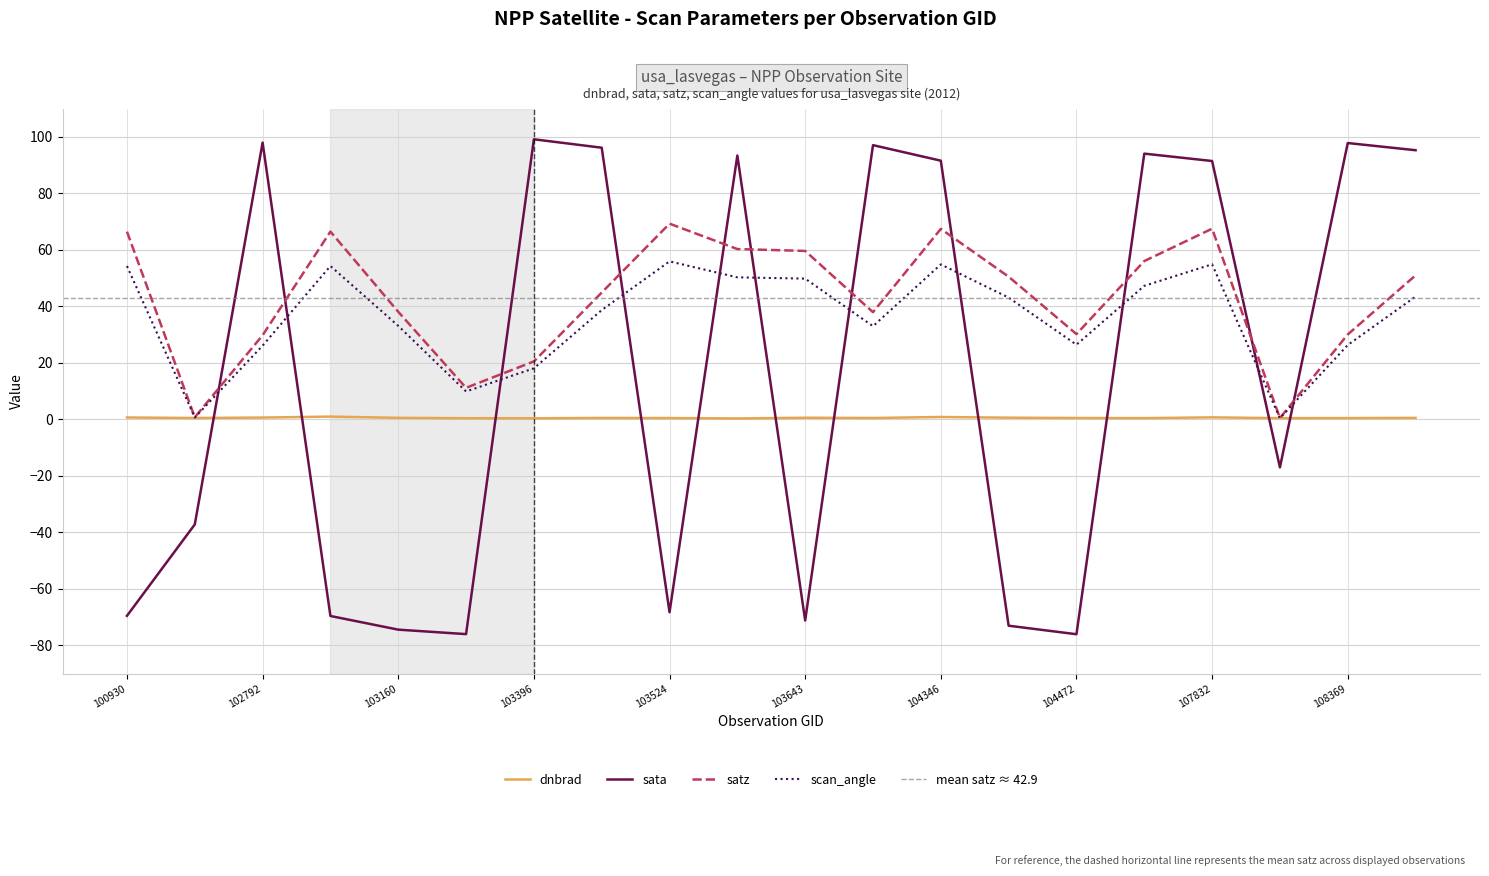

After their last crossing, which series has the higher values: sata or satz?

sata